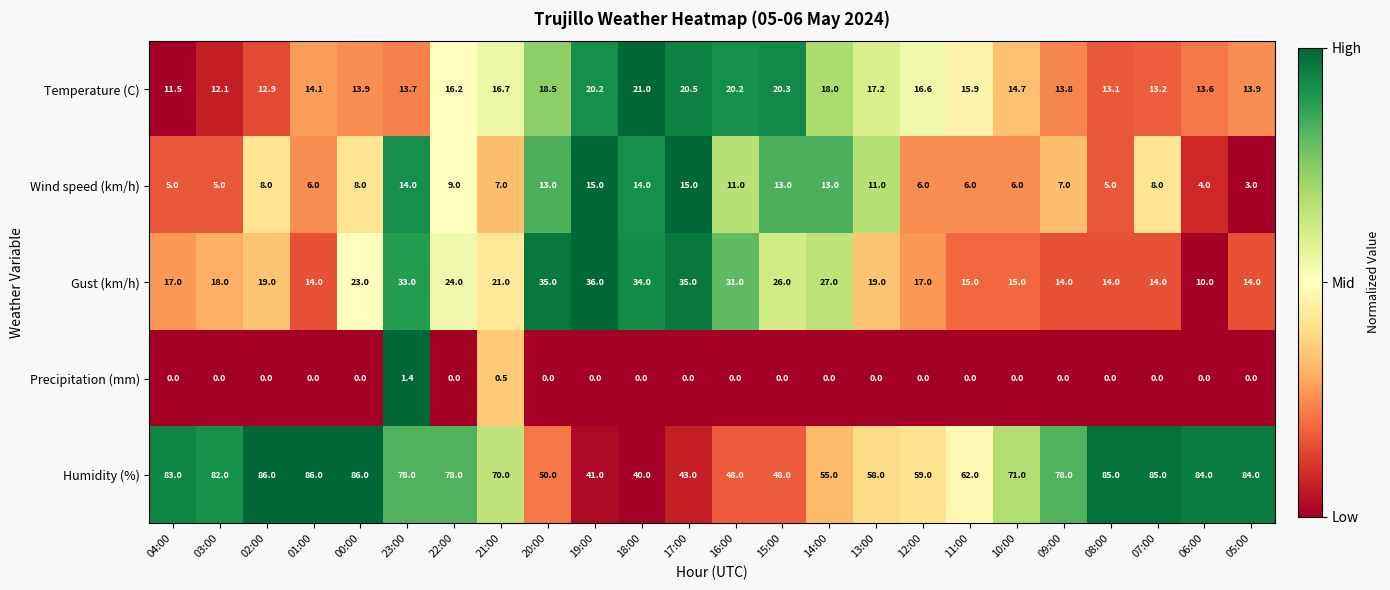

Read the Temperature (C) value at 21:00.

16.7